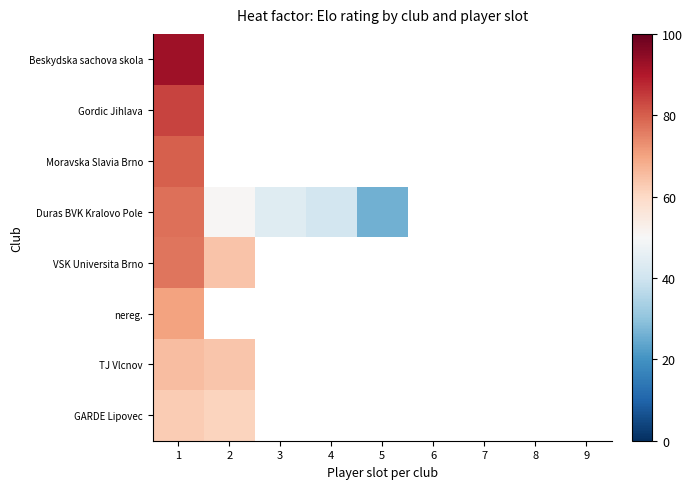

At which label does row_0 reach its minimum?

1